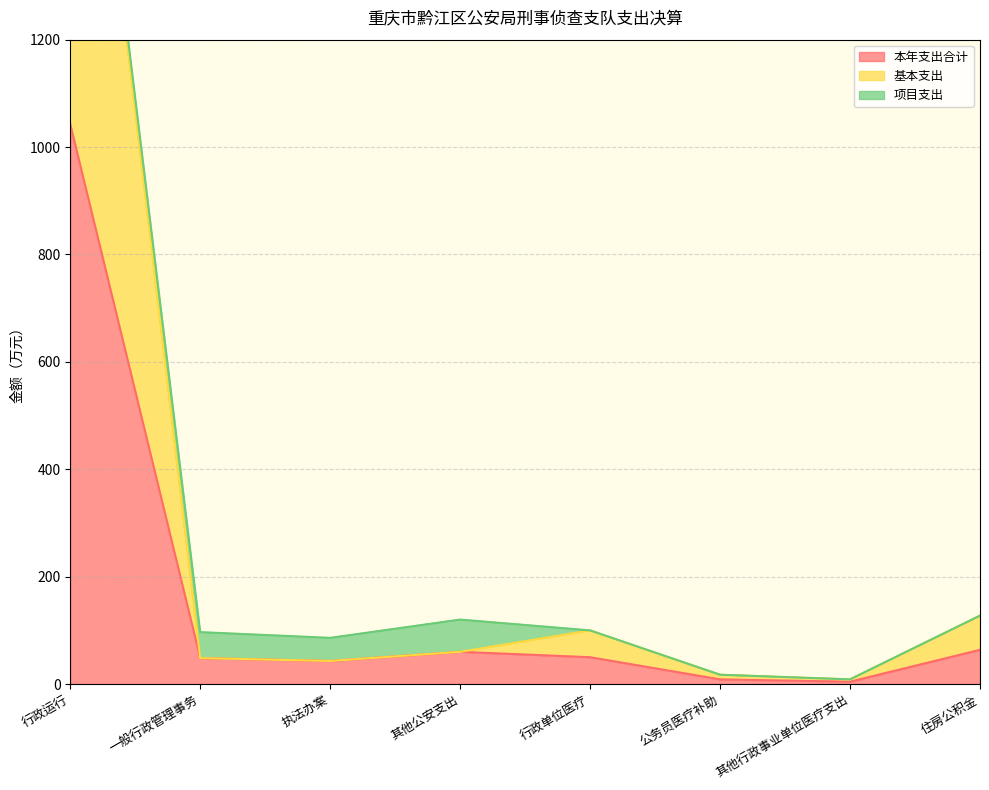

At how many categories does at least one series exceed 1430?

1